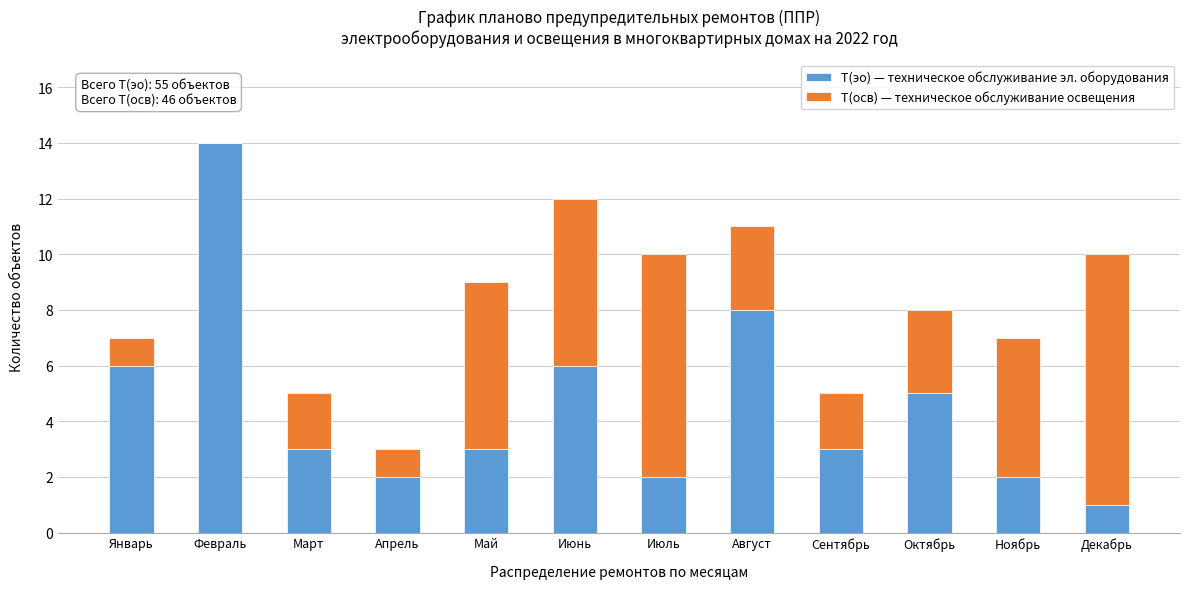

Reading right to left, transcribe the values for Т(эо) — техническое обслуживание эл. оборудования.

Декабрь=1	Ноябрь=2	Октябрь=5	Сентябрь=3	Август=8	Июль=2	Июнь=6	Май=3	Апрель=2	Март=3	Февраль=14	Январь=6